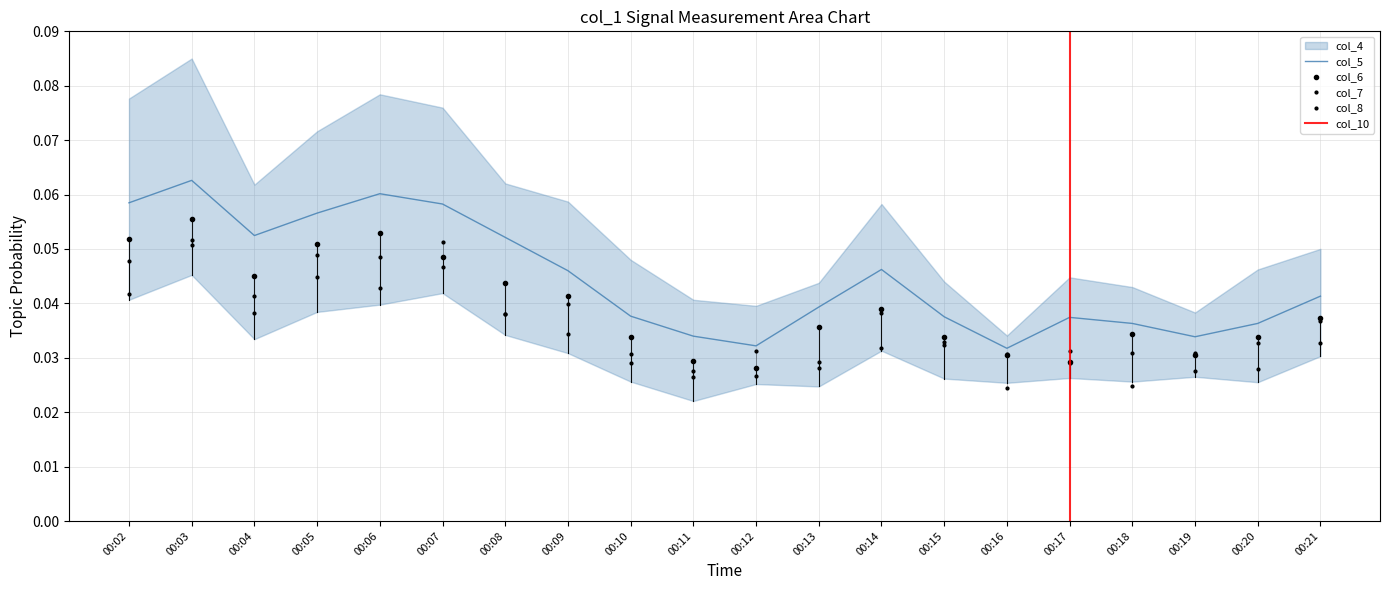

Which series changed the most between 00:10 and 00:21?

col_7